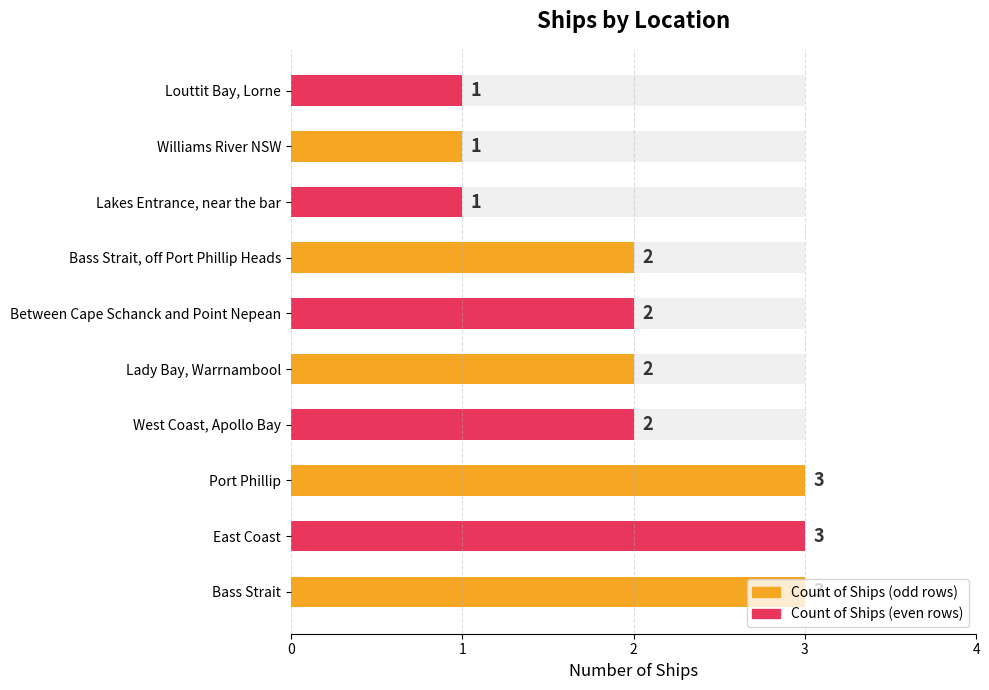

What is the sum of the values at 3 and 2?

5